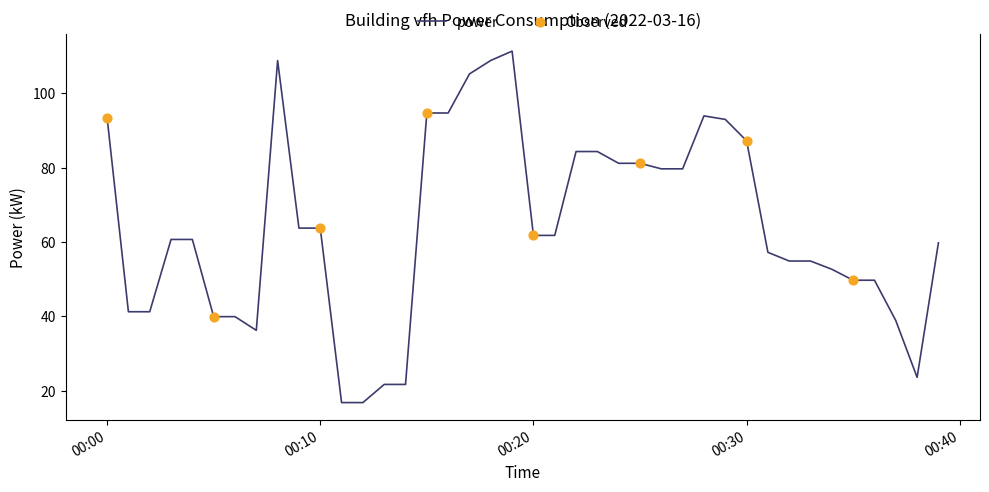

What is the greatest value displayed?

111.3